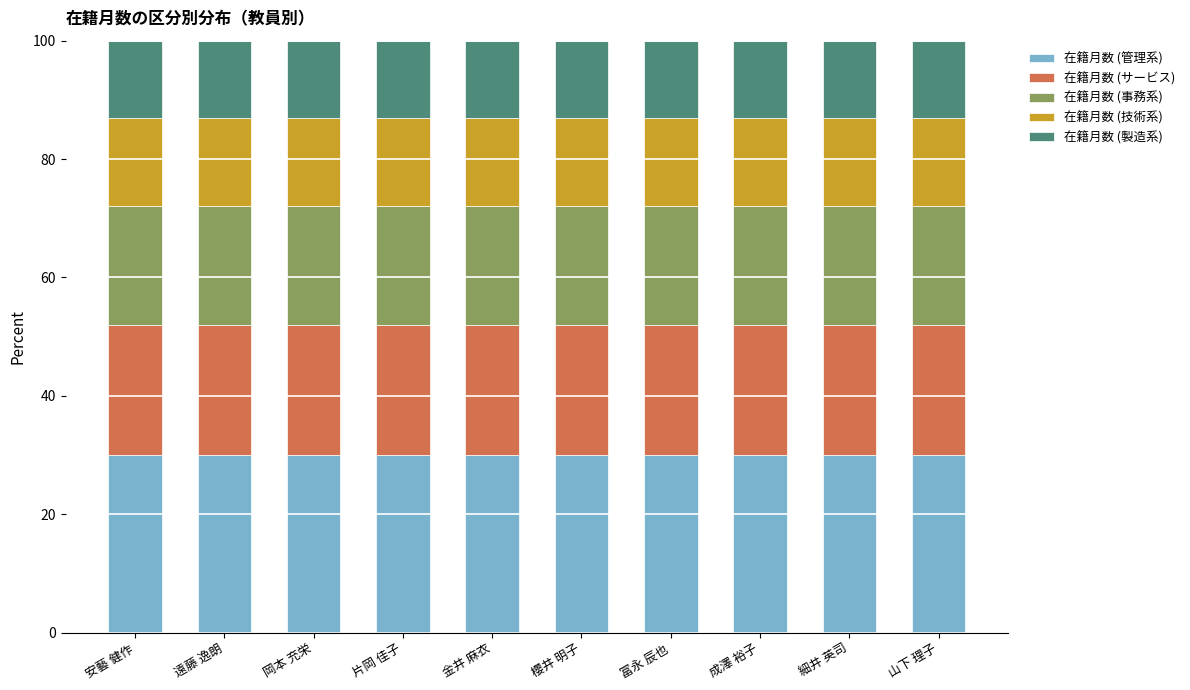

True or false: 在籍月数 (管理系) has a value of 30.0 at 山下 理子.

True